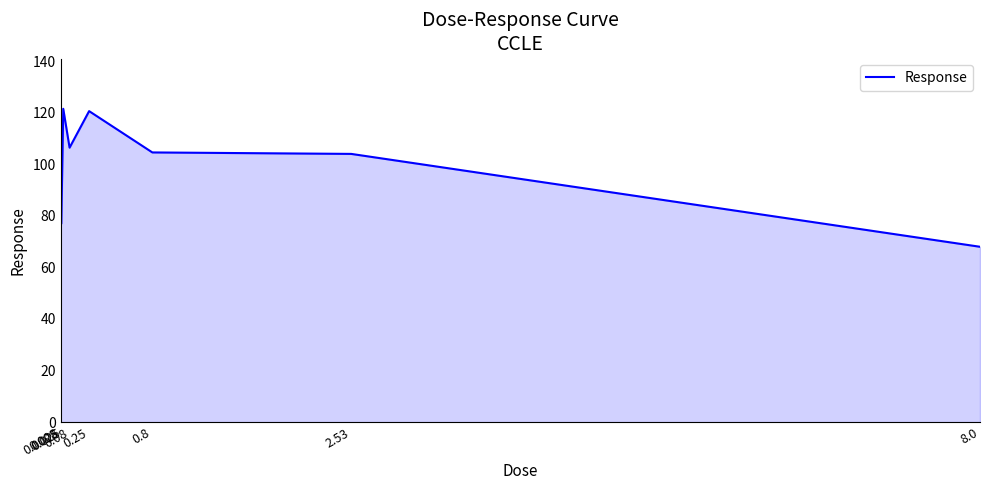

What is the change in value from 0.025 to 0.8?

-16.9